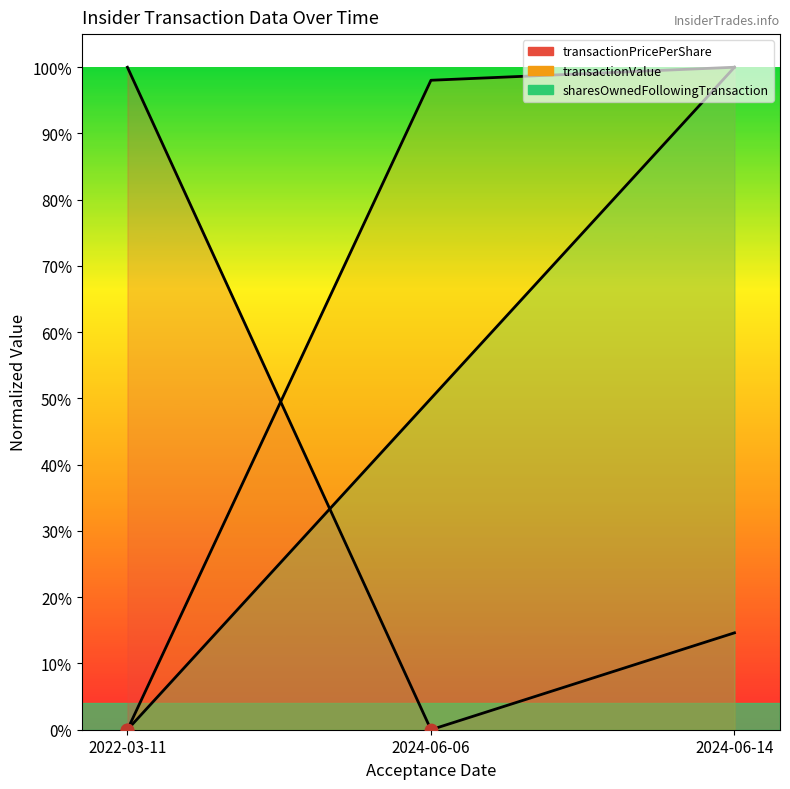

At which category is the sum across all series the highest?

2024-06-14